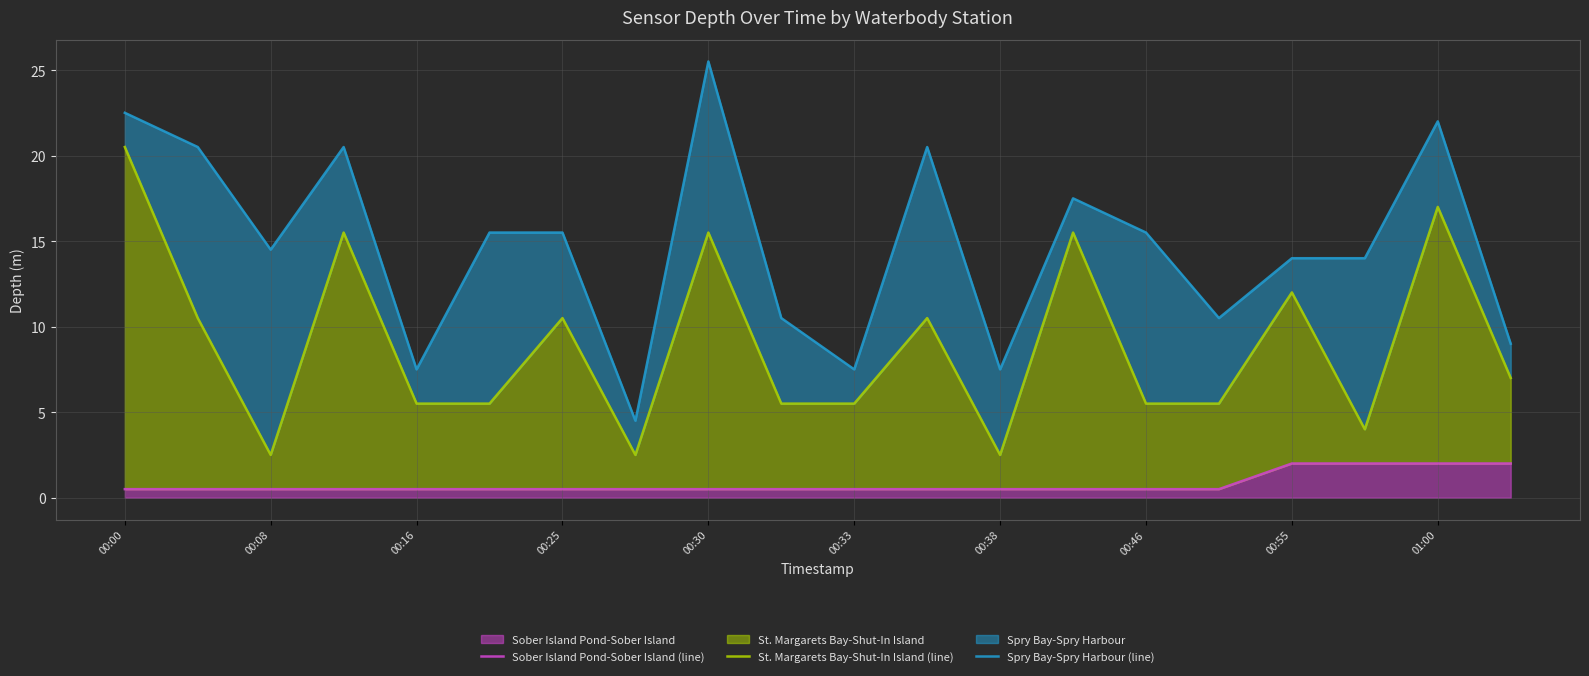

How many lines are shown in the chart?

3